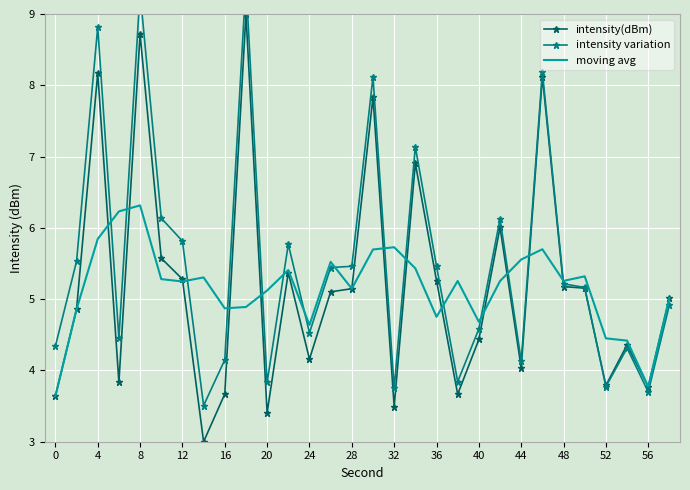

What is the maximum value for moving avg?

6.3